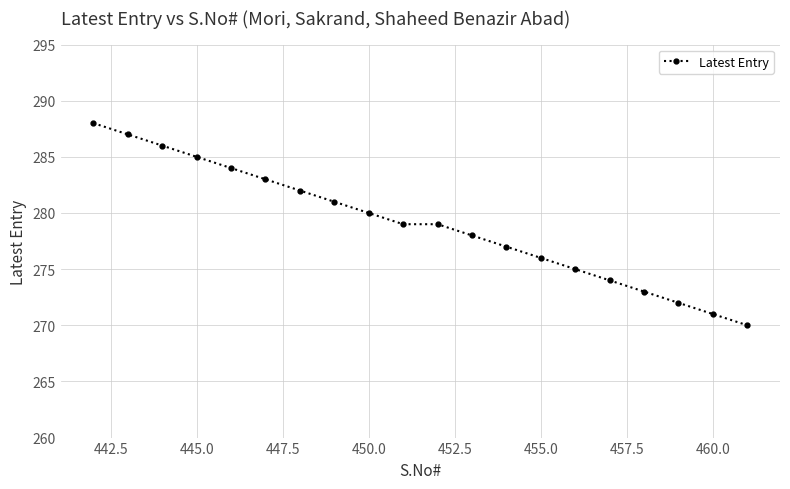

How many series are shown in this chart?

1